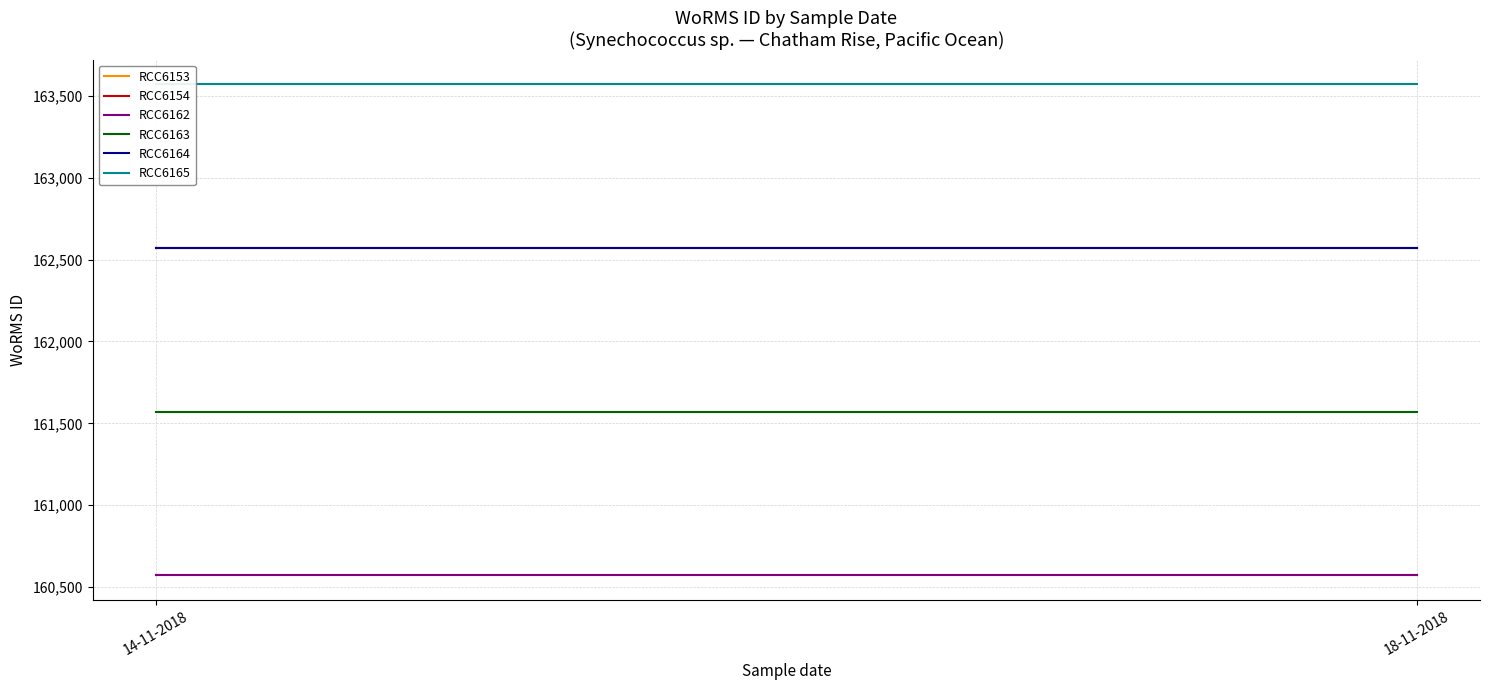

What is the label of the 2nd point from the right?

14-11-2018